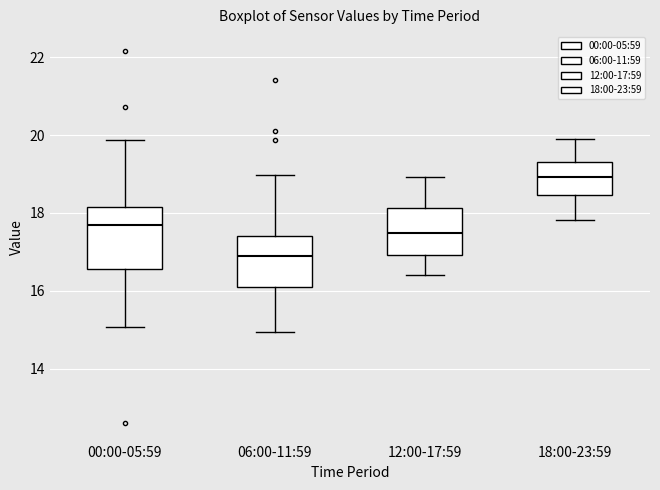

Where does the median line of the box for 06:00-11:59 sit on the y-axis? The values are not printed on the chart, so give them approximately, as read against the axis.

16.8